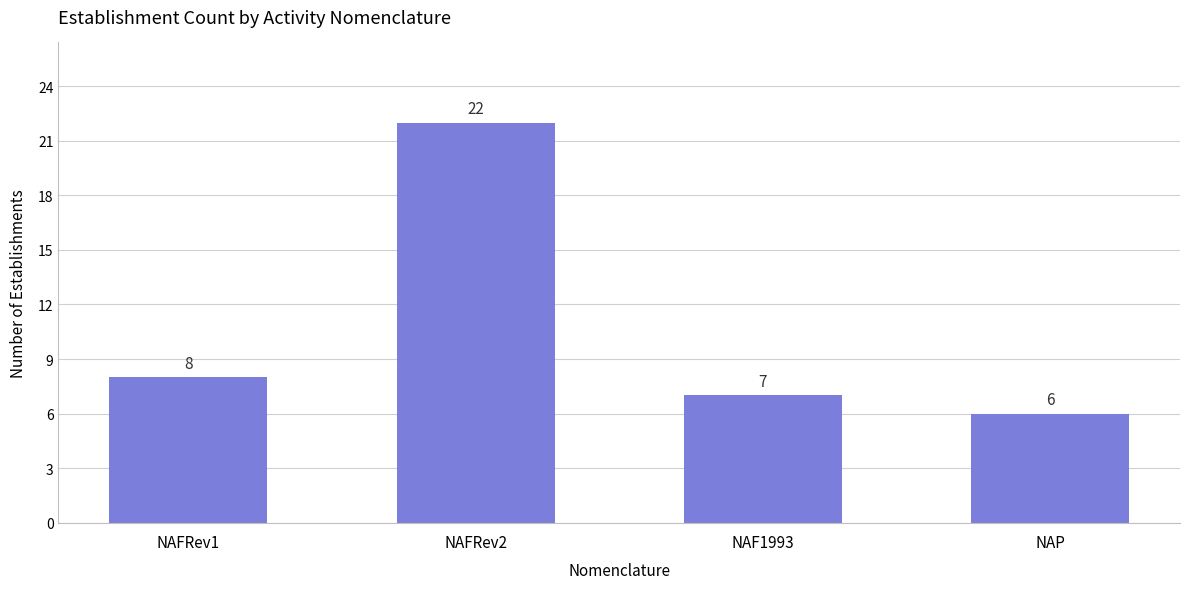

What is the sum of all values?

43